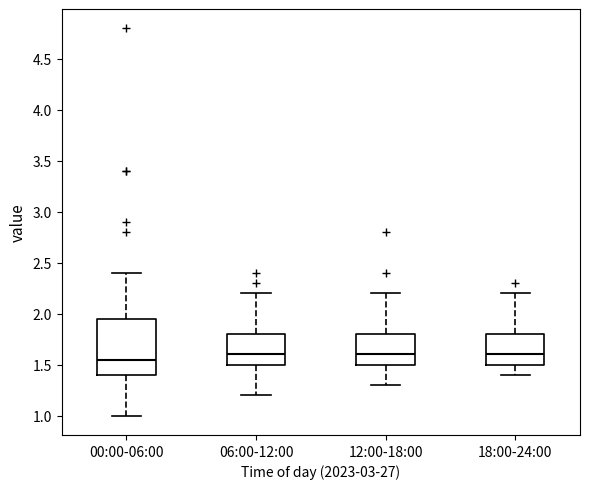

Which box has the lowest median line?

00:00-06:00